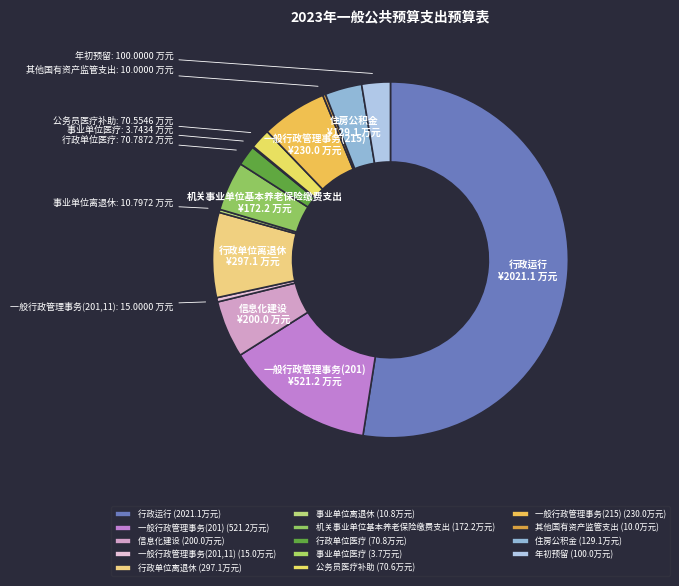

Which has a higher value, 信息化建设 or 机关事业单位基本养老保险缴费支出?

信息化建设